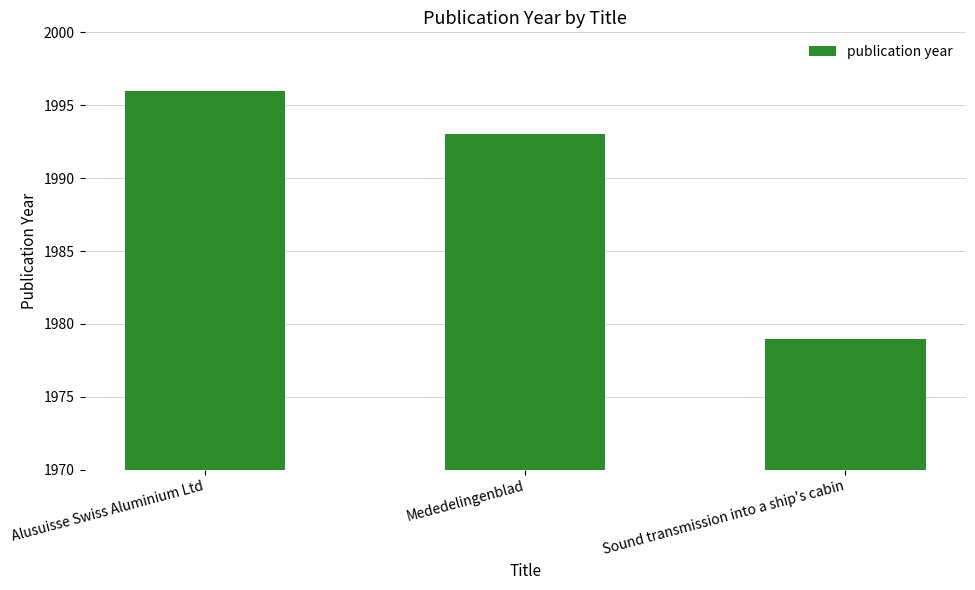

Is it true that the value at Alusuisse Swiss Aluminium Ltd is 918?

False